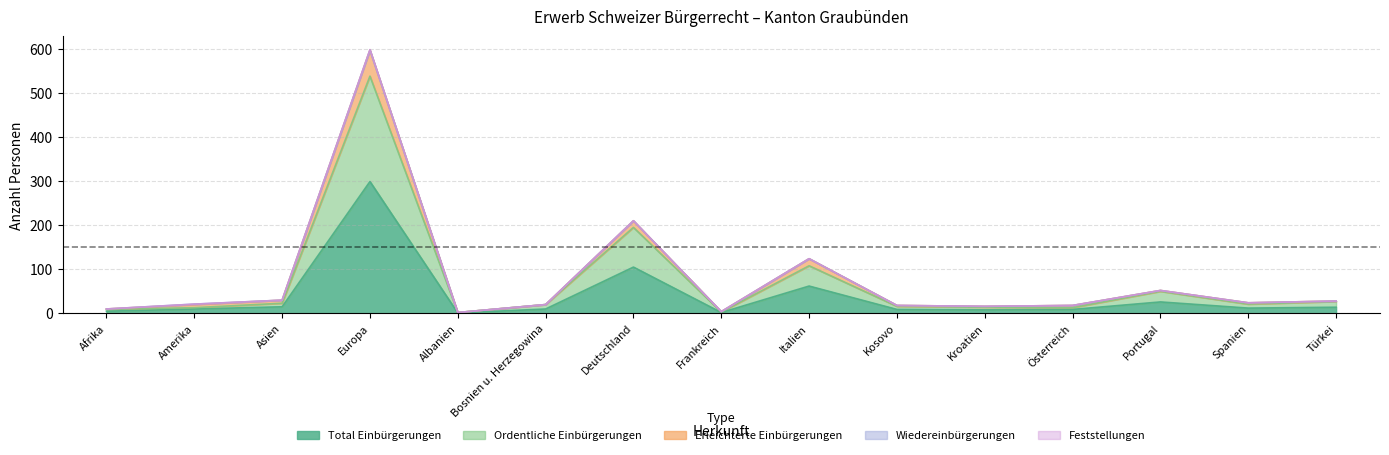

Between Türkei and Österreich, which is larger?

Türkei